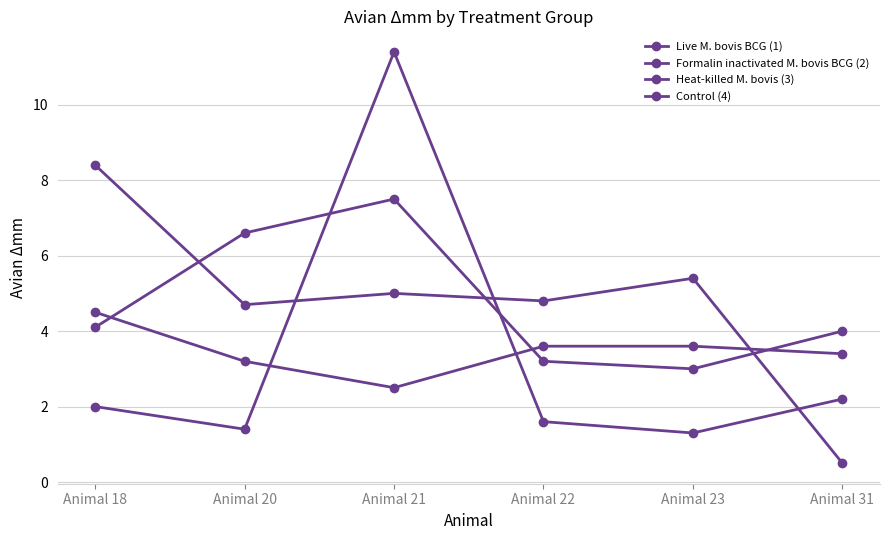

Does the chart have visible grid lines?

Yes